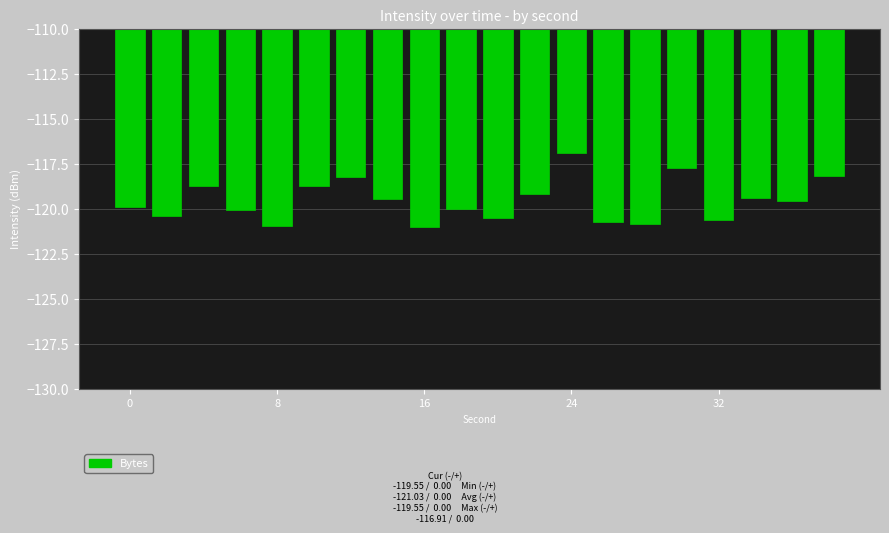

What is the minimum value shown in the chart?

-121.0